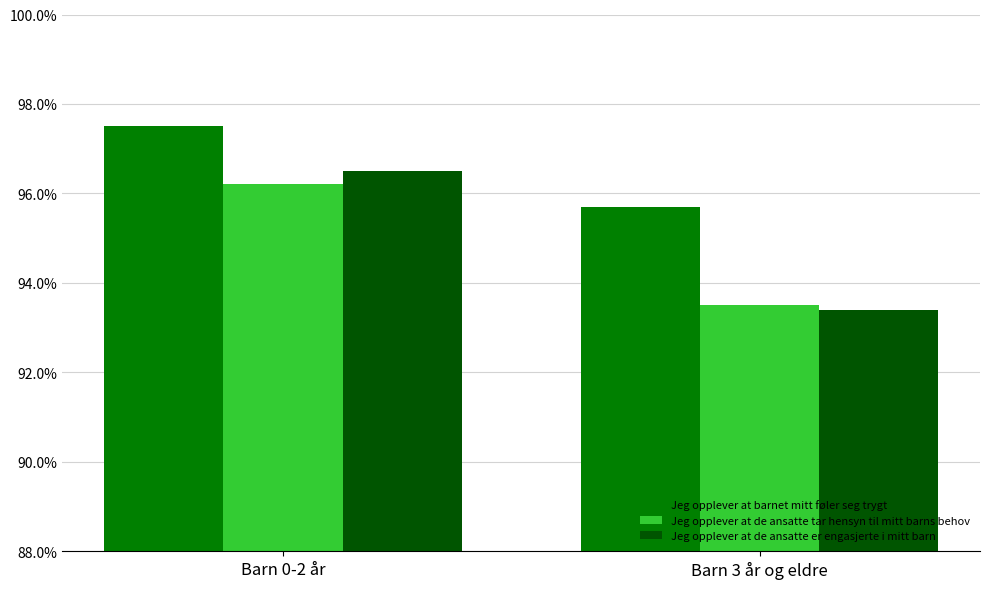

How many groups of bars are there?

2